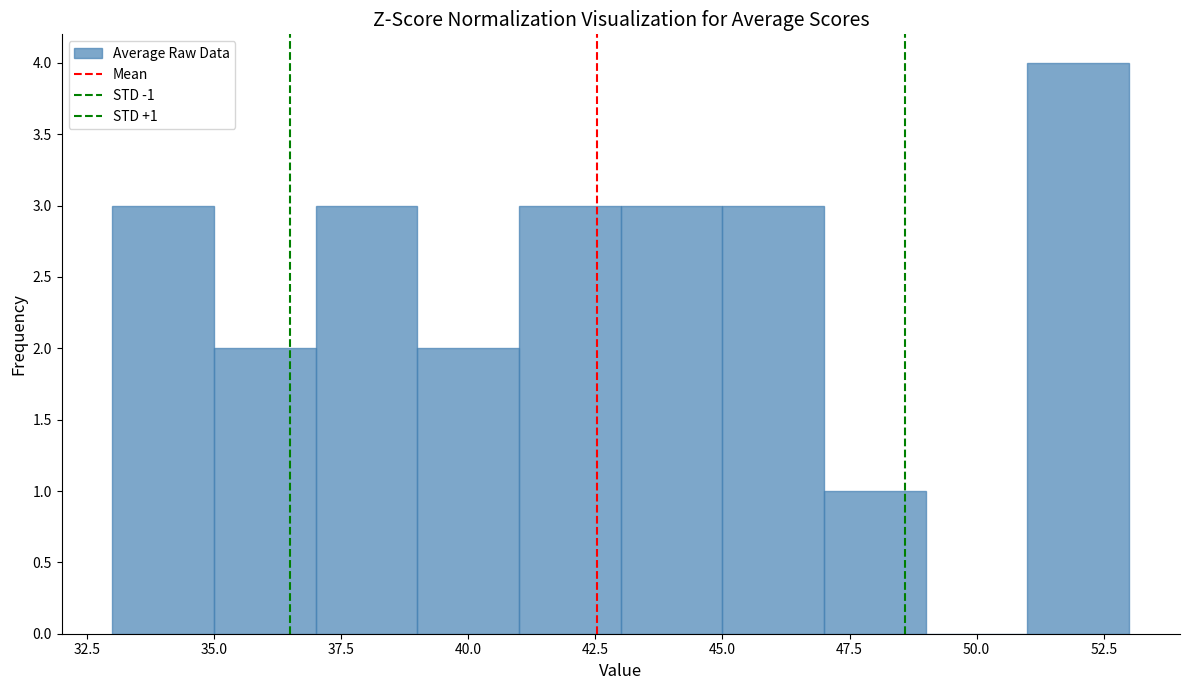

Which range on the x-axis has the tallest bar?

51 to 53